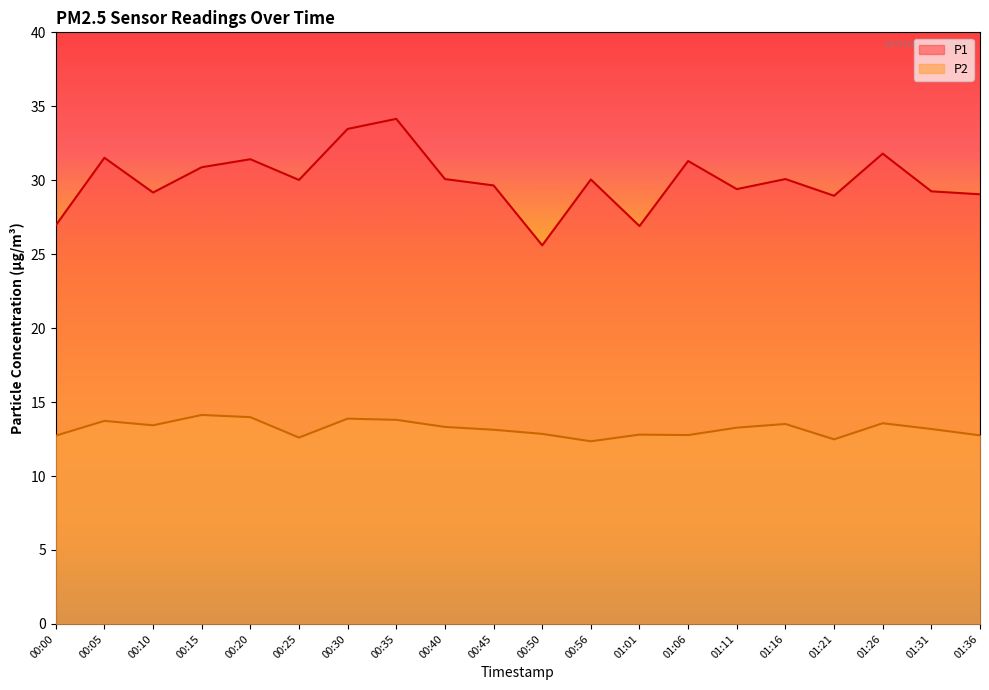

What is the label of the 20th point from the left?

01:36